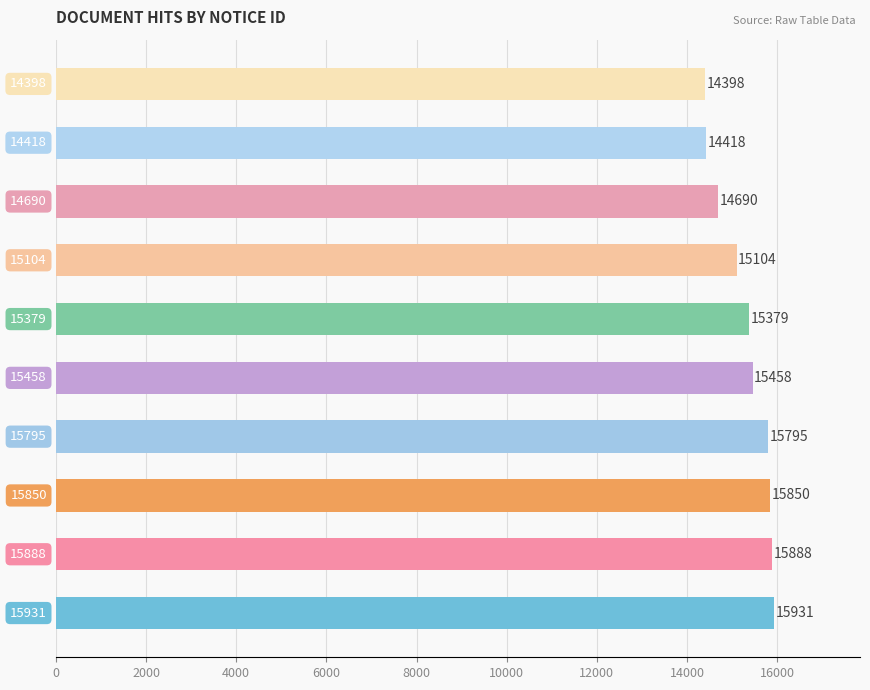

What is the smallest value displayed?

14398